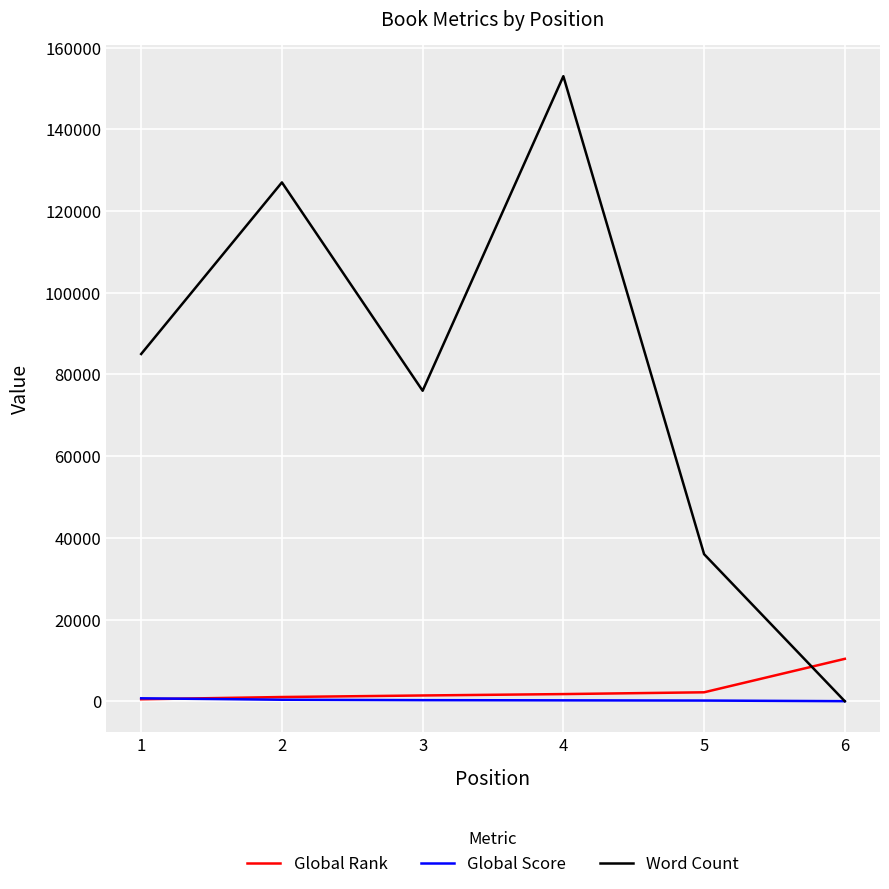

What is the approximate value of Global Score at 2, to the nearest 10?

370